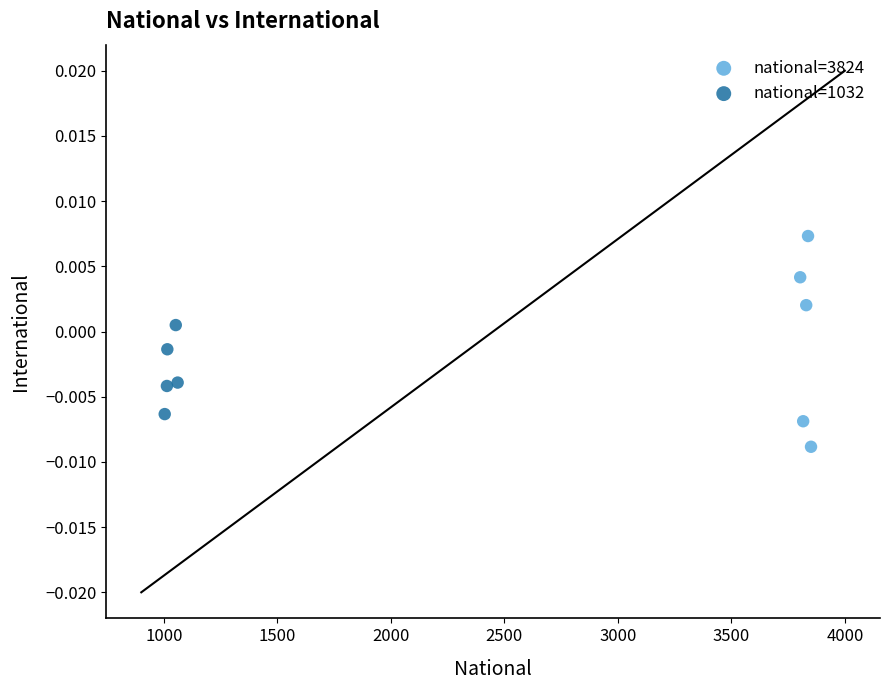

Which series reaches the maximum Y coordinate?

national=3824